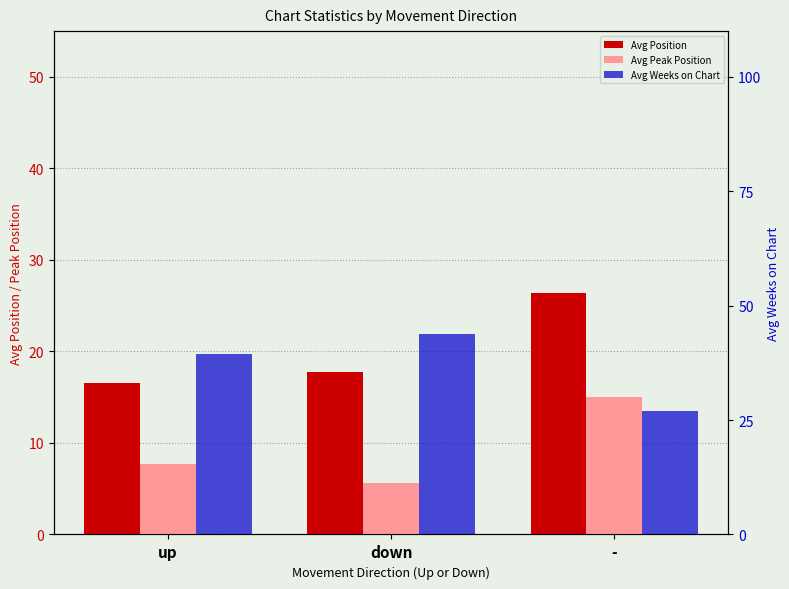

The Avg Peak Position series shows 3.9 at down. True or false?

False